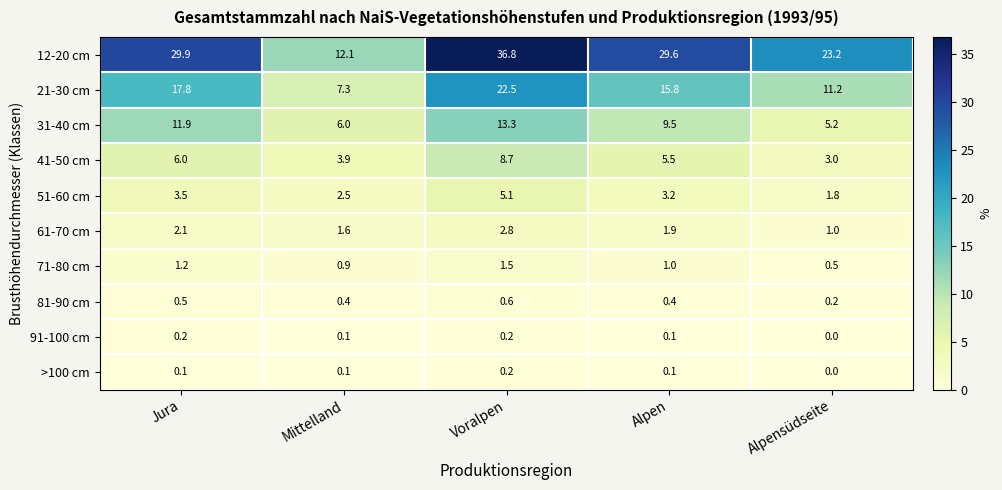

Between Jura and Alpen, which series saw the biggest shift?

31-40 cm